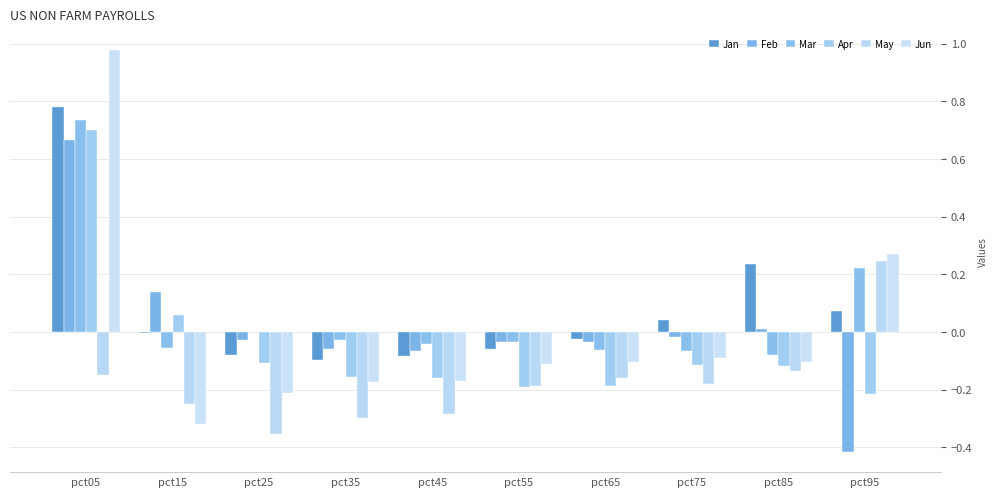

What is the difference between the highest and lowest values at pct45?

0.2